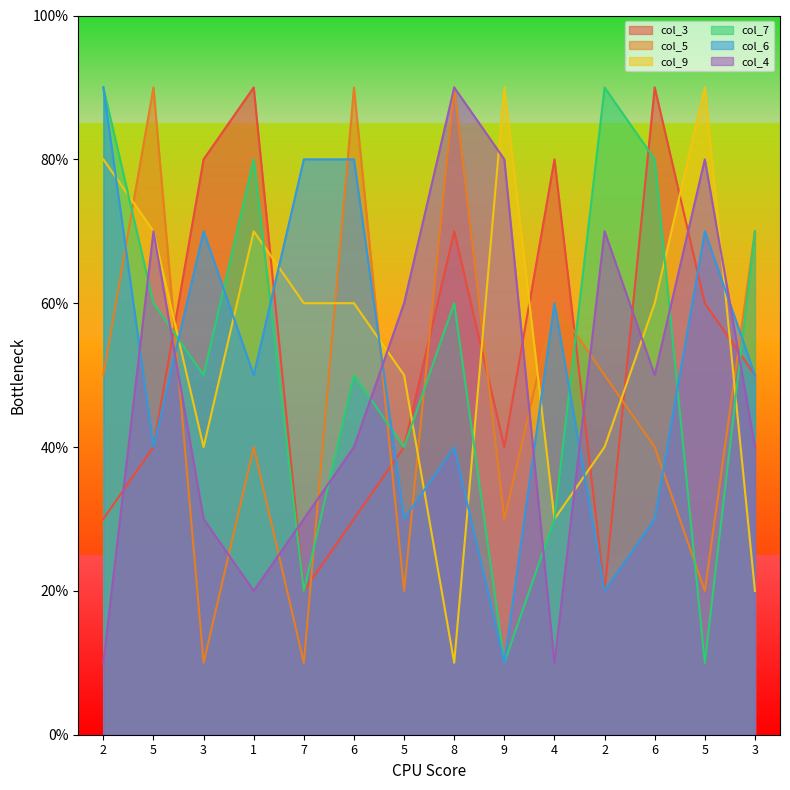

Reading left to right, extract all data points from this chart.

col_3: 3	4	8	9	2	3	4	7	4	8	2	9	6	5
col_5: 5	9	1	4	1	9	2	9	3	6	5	4	2	7
col_9: 8	7	4	7	6	6	5	1	9	3	4	6	9	2
col_7: 9	6	5	8	2	5	4	6	1	3	9	8	1	7
col_6: 9	4	7	5	8	8	3	4	1	6	2	3	7	5
col_4: 1	7	3	2	3	4	6	9	8	1	7	5	8	4